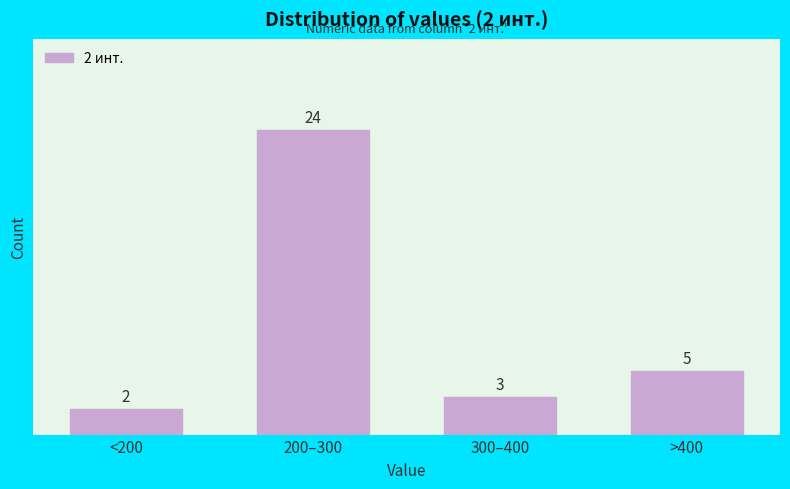

Reading left to right, list all the values displayed in this chart.

<200=2	200–300=24	300–400=3	>400=5